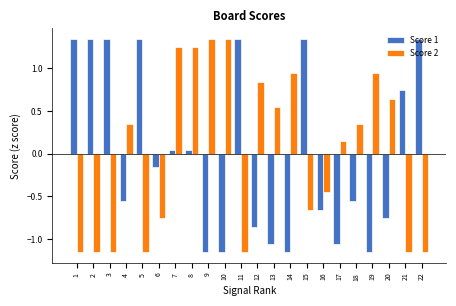

Which series changed the most between 6 and 22?

Score 1